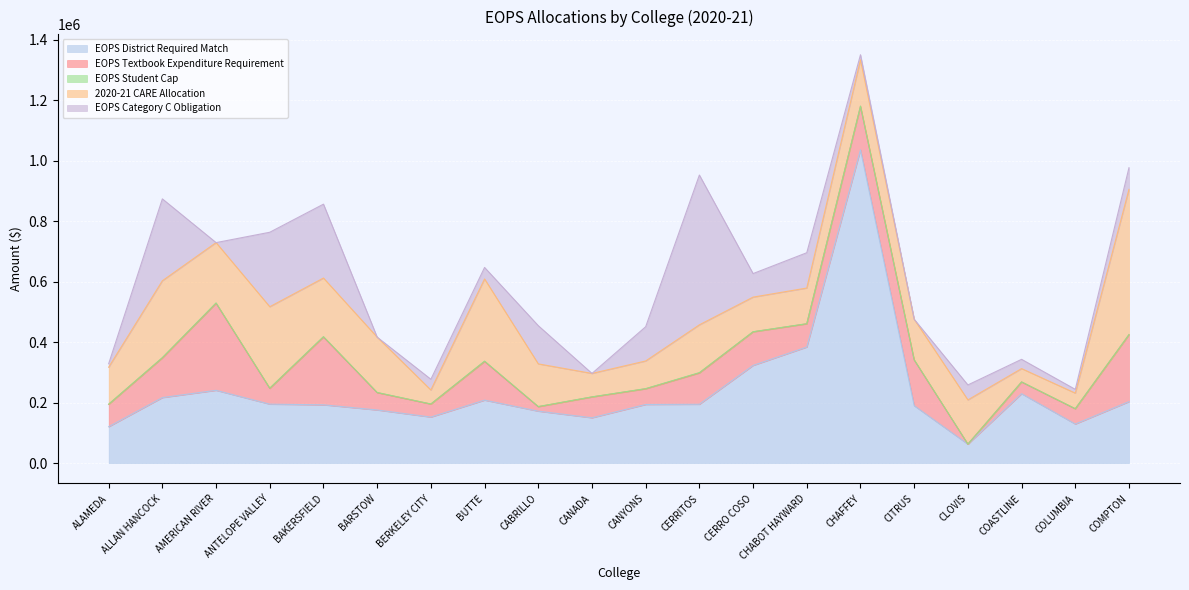

The value of 2020-21 CARE Allocation at BARSTOW is 284798.8. True or false?

False